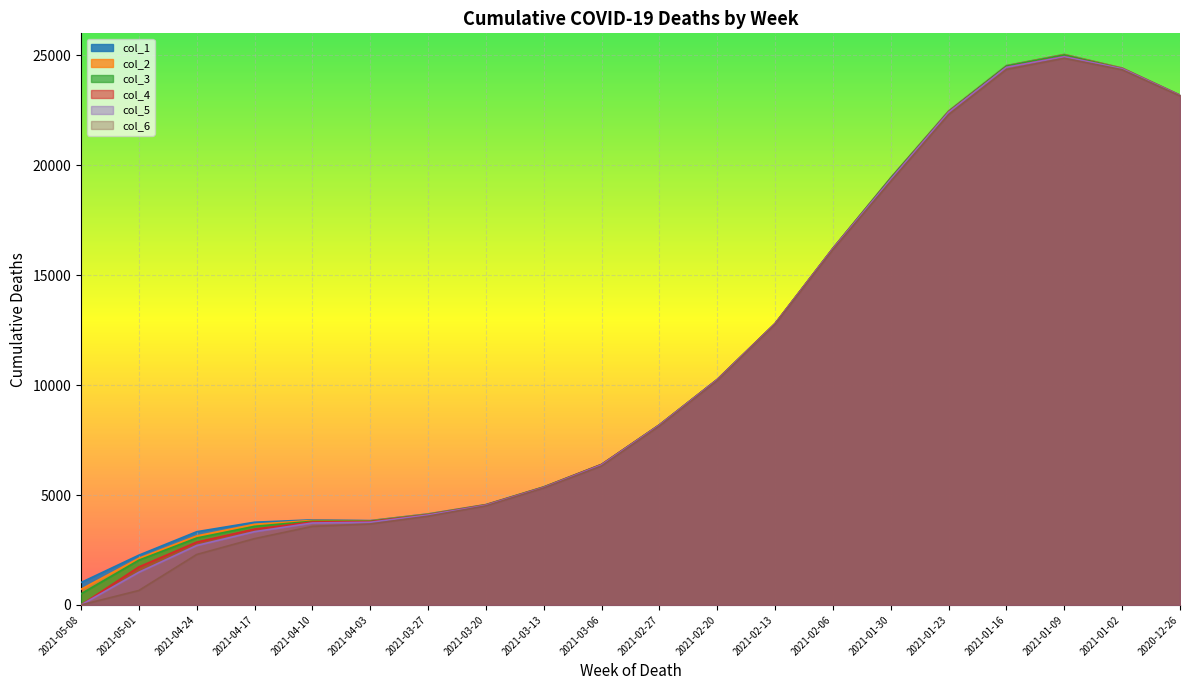

Reading left to right, extract all data points from this chart.

col_1: 1021	2264	3331	3763	3870	3836	4141	4565	5370	6395	8194	10259	12804	16224	19433	22470	24532	25040	24422	23193
col_2: 714	2121	3139	3669	3844	3823	4128	4558	5365	6389	8192	10253	12801	16223	19427	22460	24526	25036	24419	23187
col_3: 508	2036	3044	3576	3807	3811	4117	4552	5361	6387	8191	10250	12793	16218	19423	22446	24518	25021	24405	23176
col_4: 0	1729	2857	3449	3775	3791	4102	4545	5349	6385	8182	10246	12791	16209	19363	22415	24457	24942	24392	23173
col_5: 0	1487	2704	3333	3728	3760	4089	4534	5341	6368	8179	10240	12784	16206	19360	22407	24455	24935	24390	23172
col_6: 0	658	2295	3016	3574	3682	4036	4505	5318	6323	8142	10206	12760	16165	19266	22304	24357	24865	24342	23150